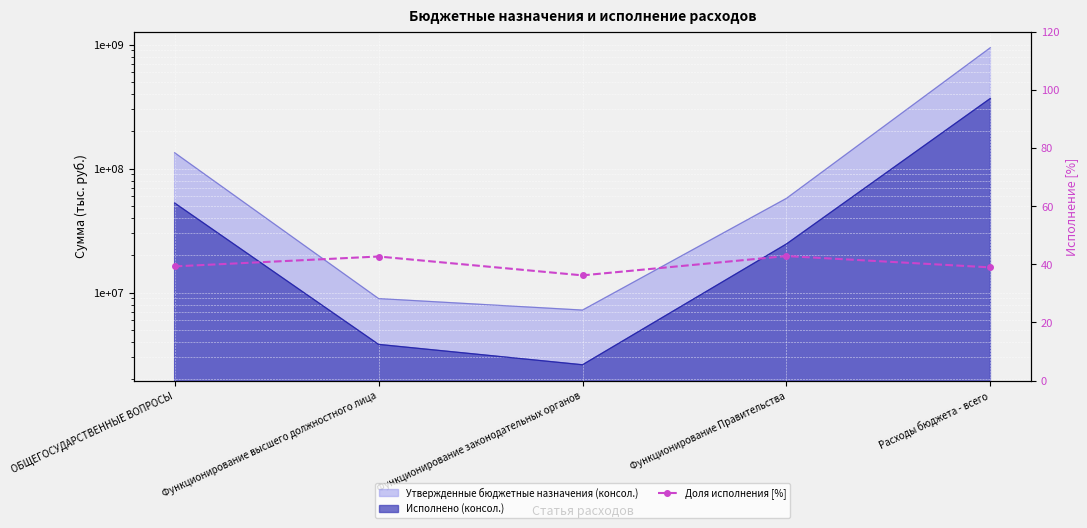

What is the approximate value at ОБЩЕГОСУДАРСТВЕННЫЕ ВОПРОСЫ?

39.3